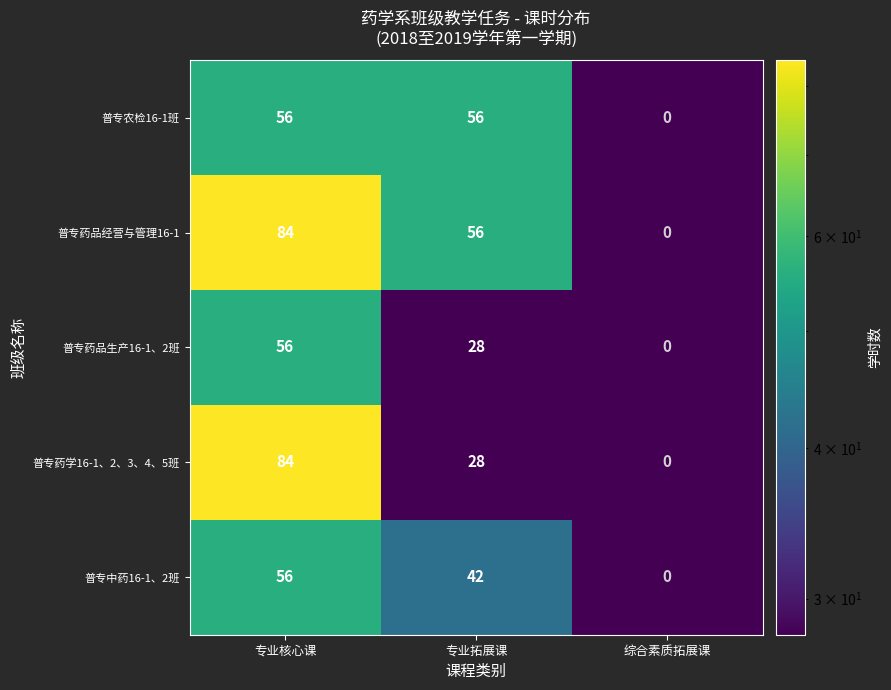

True or false: 专业拓展课 has a value of 24 at 普专农检16-1班.

False